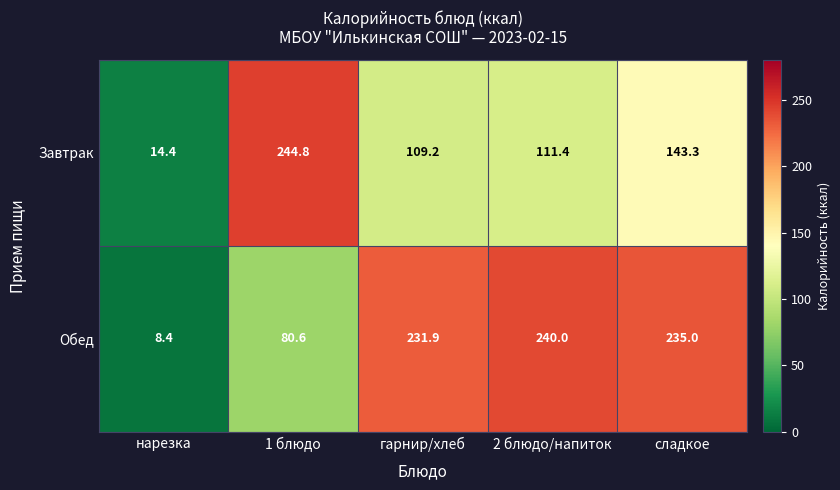

What is the difference between the highest and lowest values at 1 блюдо?

164.2